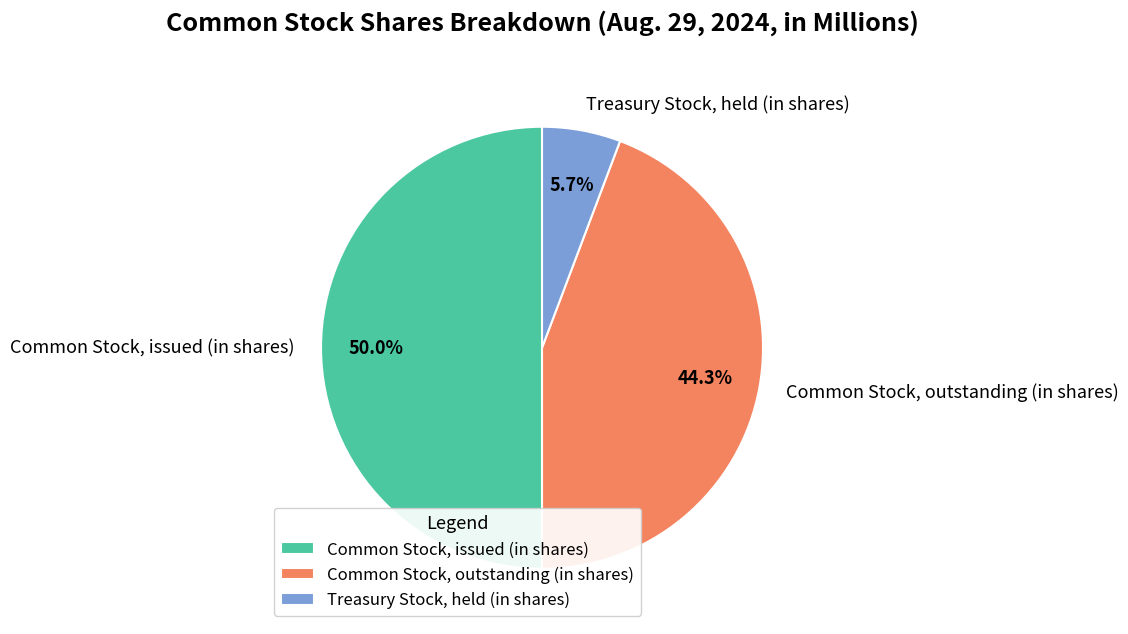

Which category has the smallest portion of the pie?

Treasury Stock, held (in shares)